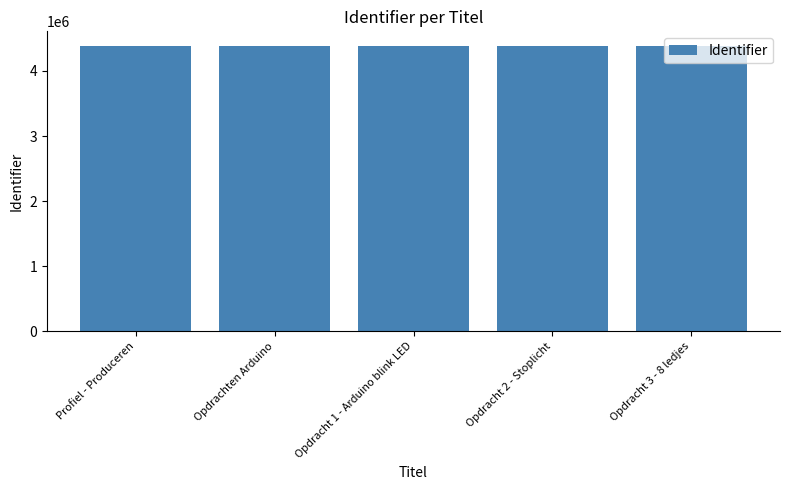

How many values are below 4388328?

2